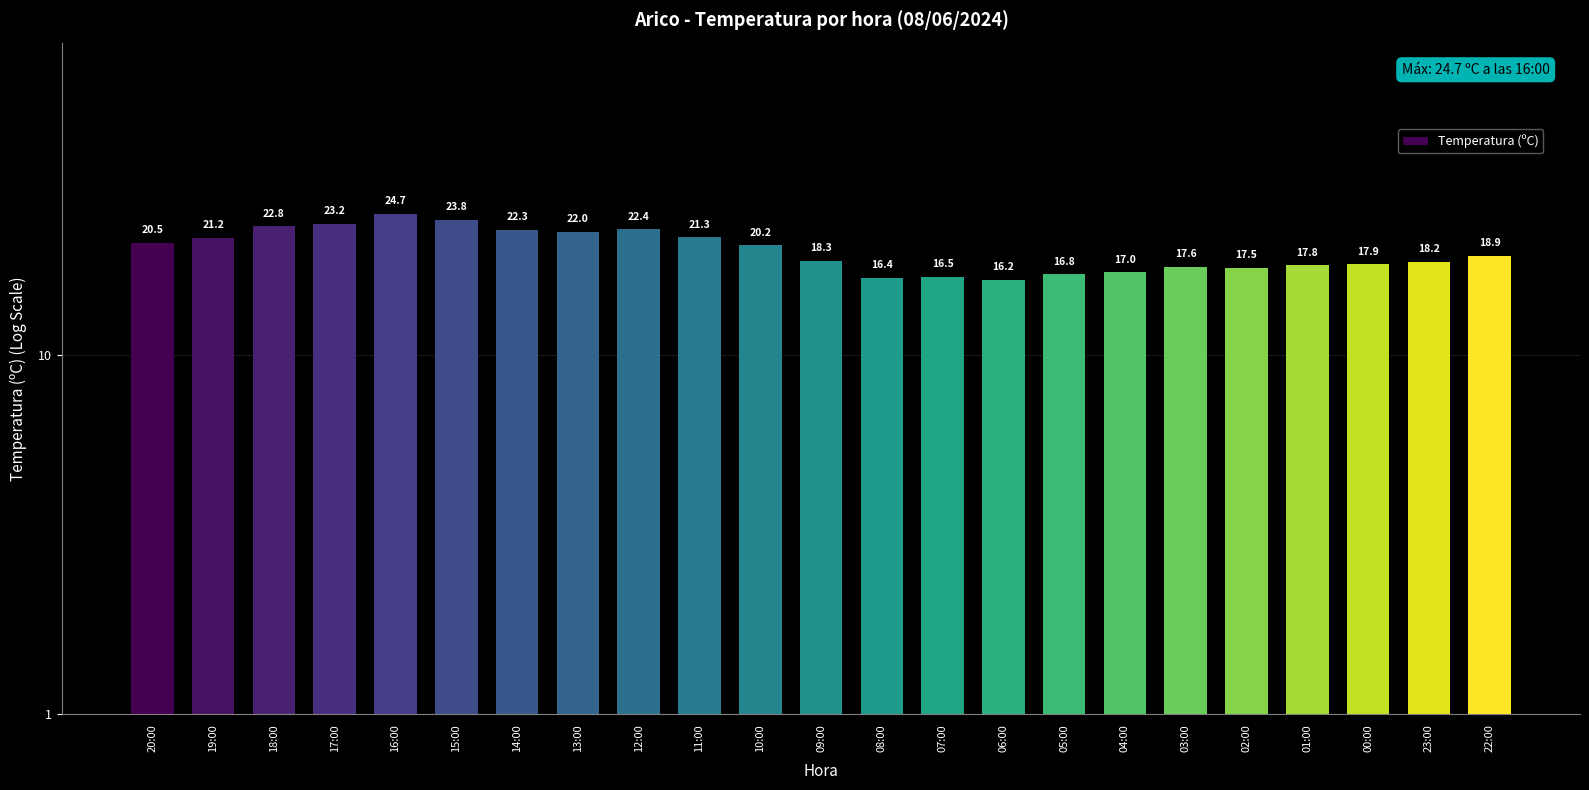

Reading left to right, transcribe all the data shown in this chart.

20.5	21.2	22.8	23.2	24.7	23.8	22.3	22.0	22.4	21.3	20.2	18.3	16.4	16.5	16.2	16.8	17.0	17.6	17.5	17.8	17.9	18.2	18.9